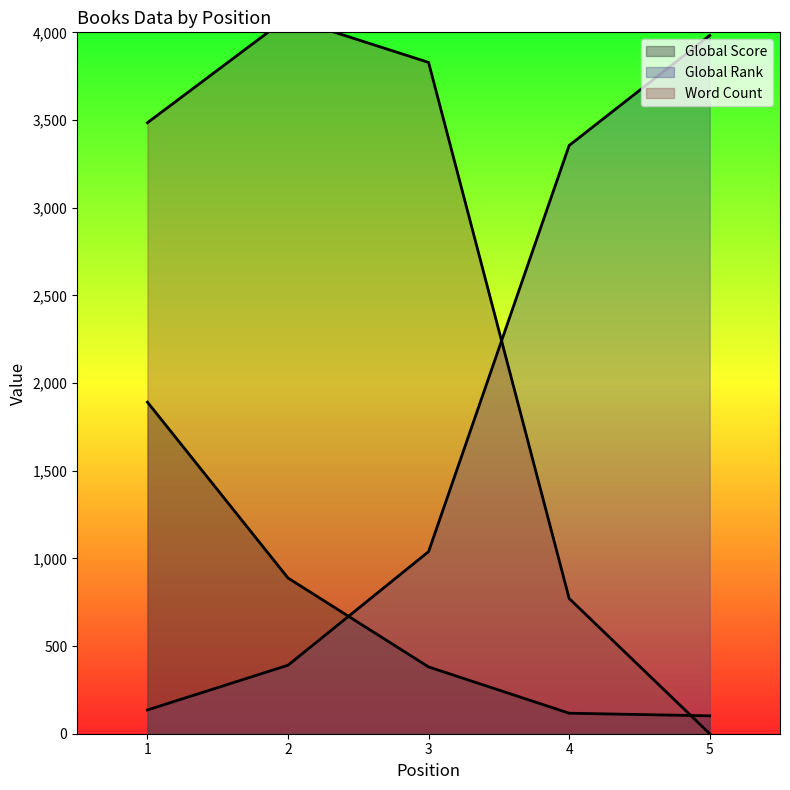

True or false: Global Rank and Global Score intersect in this chart.

True